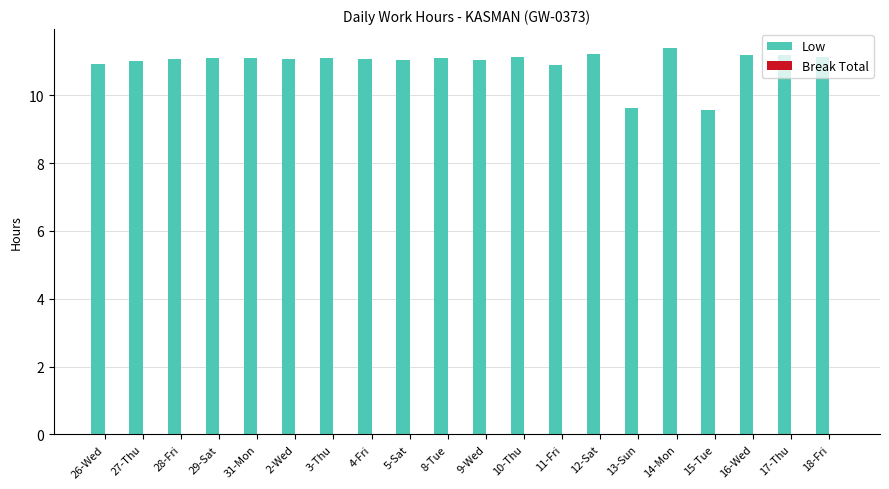

True or false: the data shows 16.8 at 26-Wed.

False